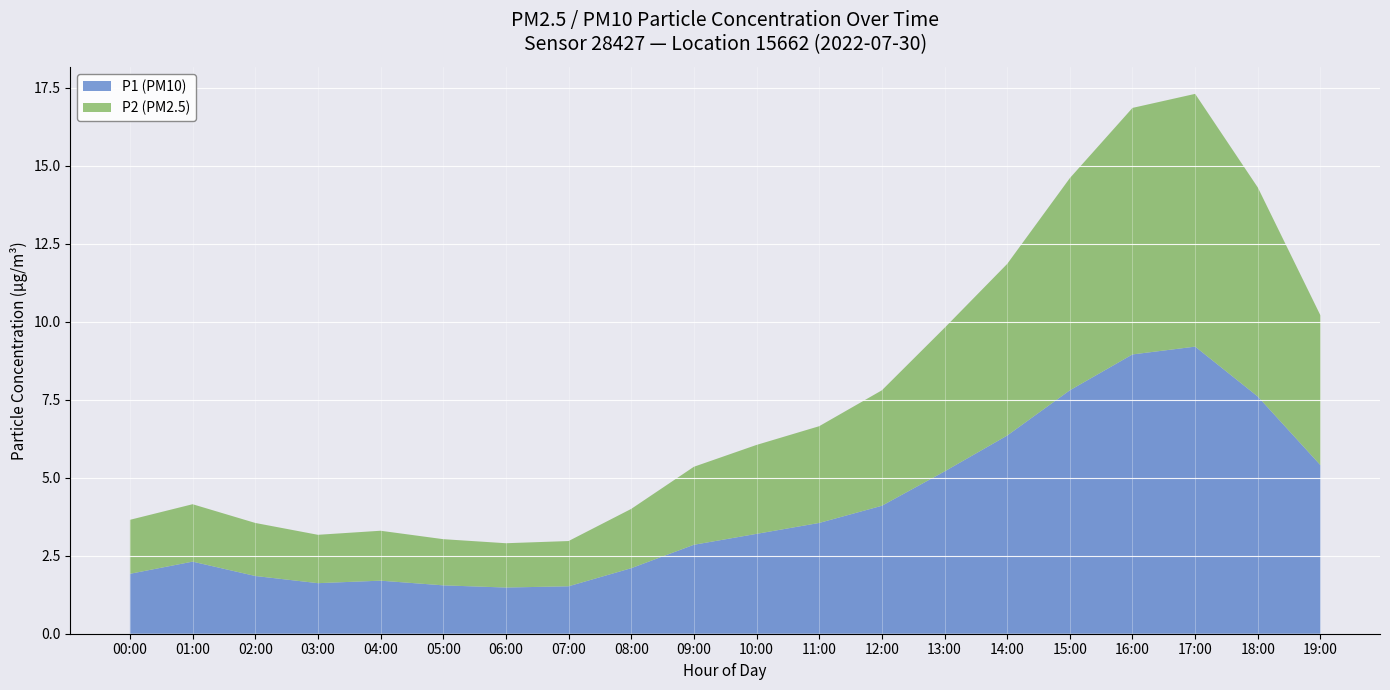

Reading right to left, transcribe all the data shown in this chart.

P1: 19:00=5.4	18:00=7.6	17:00=9.2	16:00=8.9	15:00=7.8	14:00=6.3	13:00=5.2	12:00=4.1	11:00=3.5	10:00=3.2	09:00=2.9	08:00=2.1	07:00=1.5	06:00=1.5	05:00=1.6	04:00=1.7	03:00=1.6	02:00=1.9	01:00=2.2	00:00=1.7
P2: 19:00=4.8	18:00=6.7	17:00=8.1	16:00=7.9	15:00=6.8	14:00=5.5	13:00=4.6	12:00=3.7	11:00=3.1	10:00=2.9	09:00=2.5	08:00=1.9	07:00=1.4	06:00=1.4	05:00=1.5	04:00=1.6	03:00=1.6	02:00=1.7	01:00=1.8	00:00=1.6